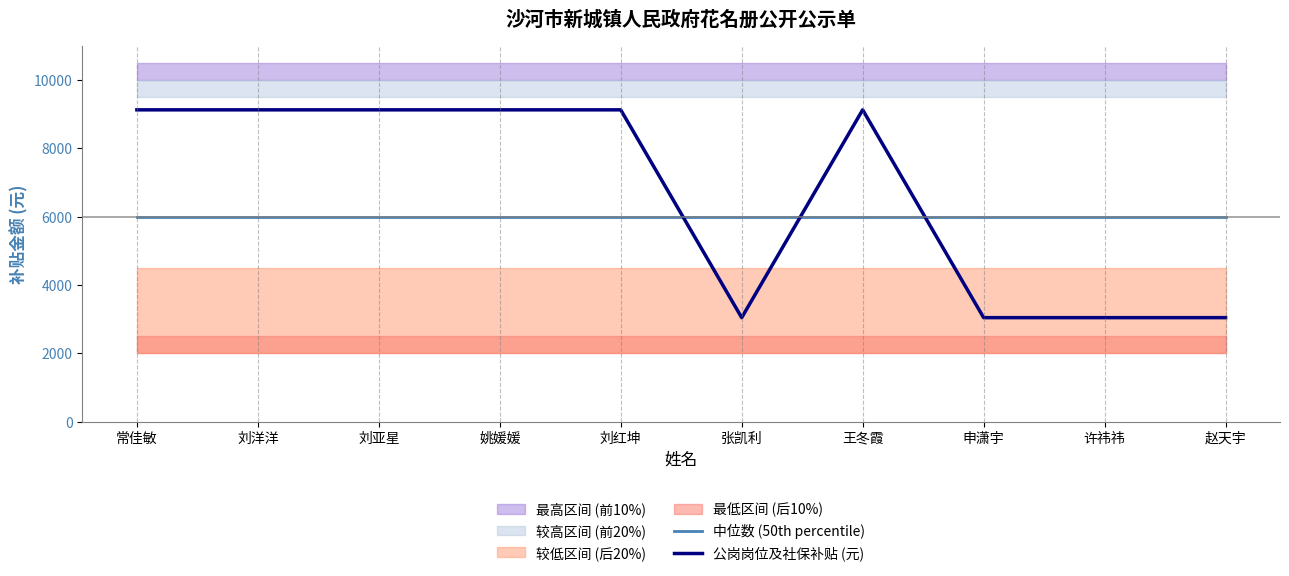

How many intersections are there between 中位数 (50th percentile) and 公岗岗位及社保补贴 (元)?

3